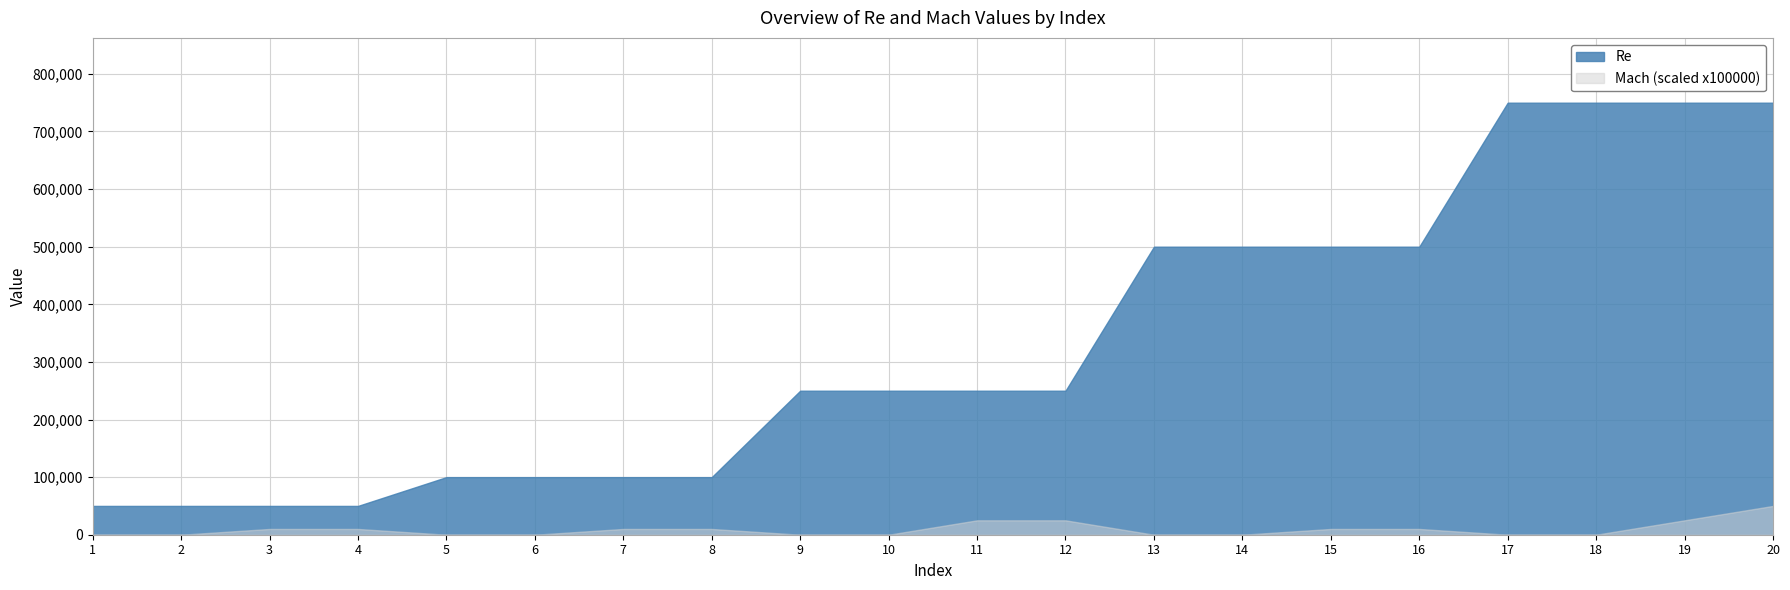

Rank the series at 10 from highest to lowest value.

Re, Mach (scaled x100000)